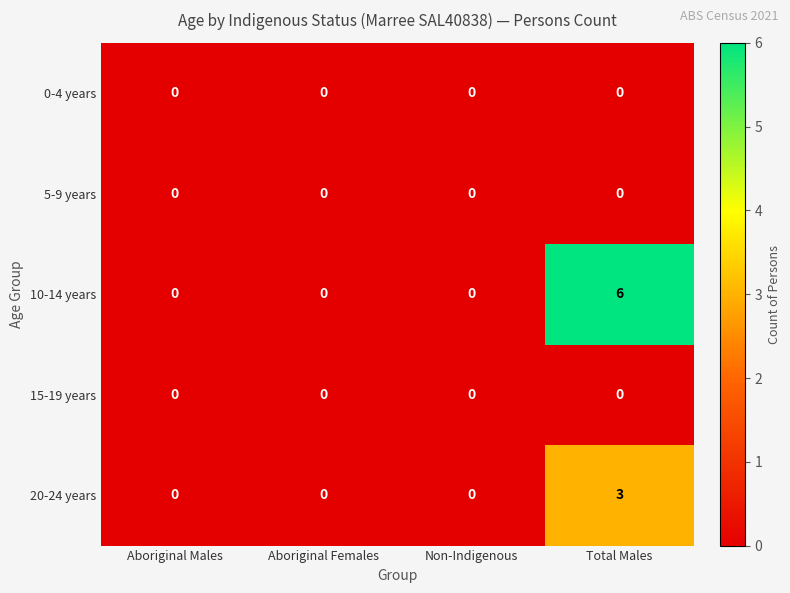

What is the spread (max minus min) of values at Total Males?

6